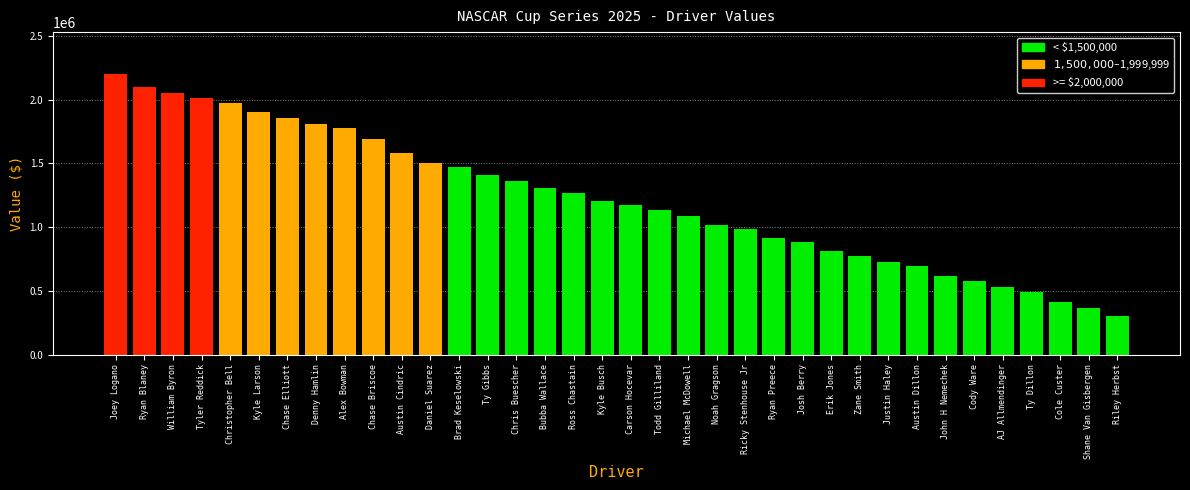

Reading left to right, extract all data points from this chart.

Joey Logano=2200000	Ryan Blaney=2100000	William Byron=2050000	Tyler Reddick=2010000	Christopher Bell=1975000	Kyle Larson=1905000	Chase Elliott=1855000	Denny Hamlin=1810000	Alex Bowman=1775000	Chase Briscoe=1690000	Austin Cindric=1580000	Daniel Suarez=1505000	Brad Keselowski=1470000	Ty Gibbs=1410000	Chris Buescher=1360000	Bubba Wallace=1310000	Ross Chastain=1270000	Kyle Busch=1205000	Carson Hocevar=1175000	Todd Gilliland=1135000	Michael McDowell=1085000	Noah Gragson=1020000	Ricky Stenhouse Jr=985000	Ryan Preece=915000	Josh Berry=885000	Erik Jones=810000	Zane Smith=775000	Justin Haley=725000	Austin Dillon=695000	John H Nemechek=620000	Cody Ware=580000	AJ Allmendinger=535000	Ty Dillon=495000	Cole Custer=415000	Shane Van Gisbergen=365000	Riley Herbst=300000